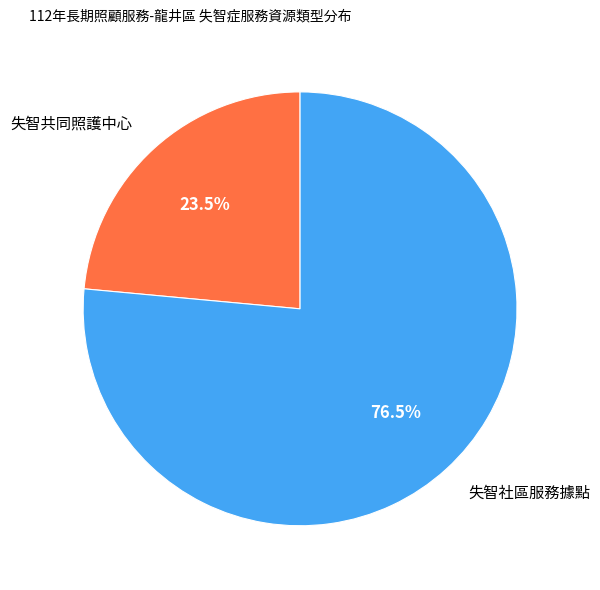

Rank the categories by value from highest to lowest.

失智社區服務據點, 失智共同照護中心